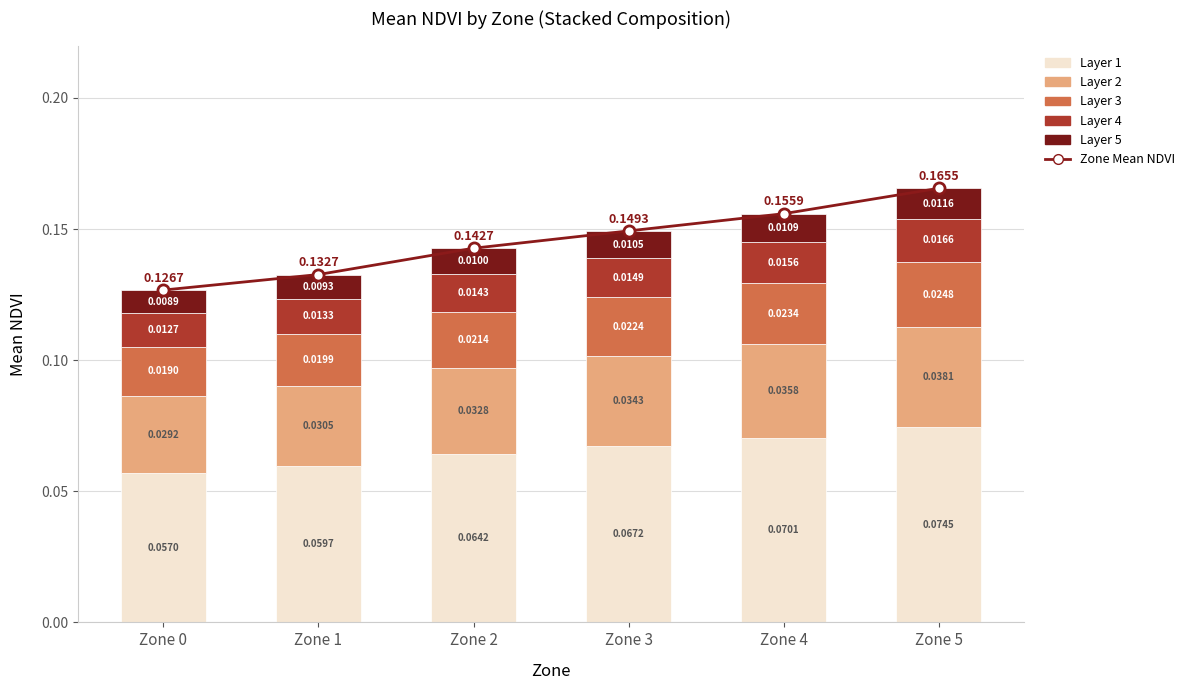

The value of Layer 2 at Zone 3 is 0.0. True or false?

True